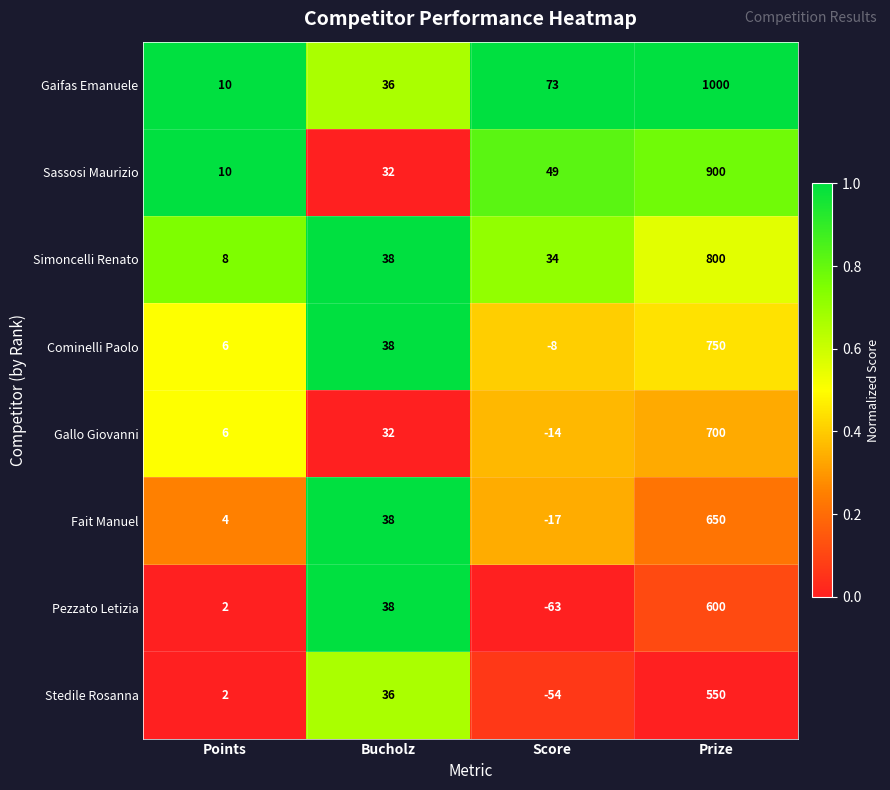

Which series has the widest spread of values?

Gaifas Emanuele